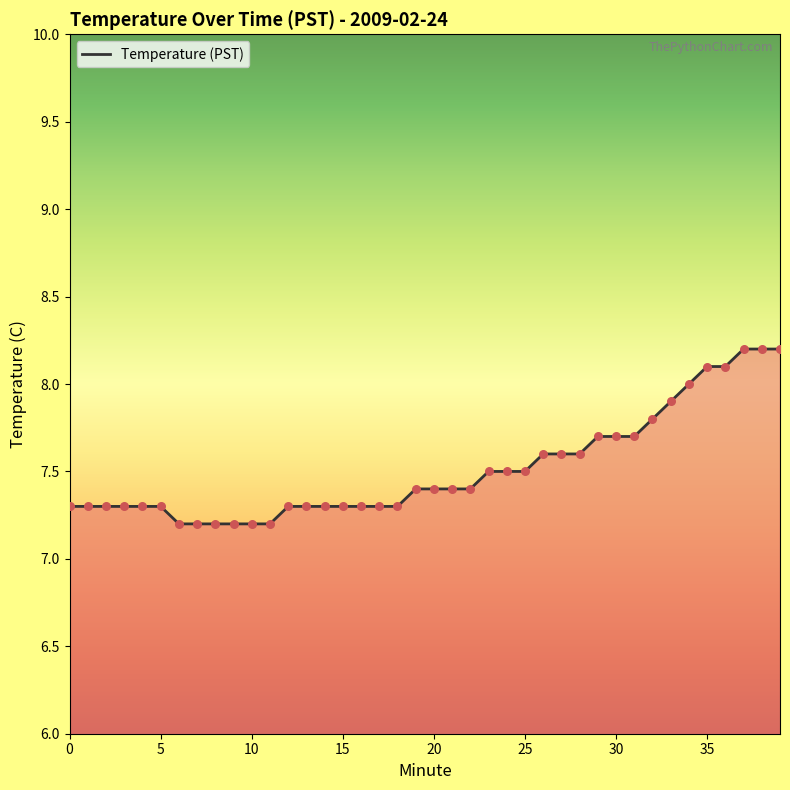

What is the greatest value displayed?

8.2